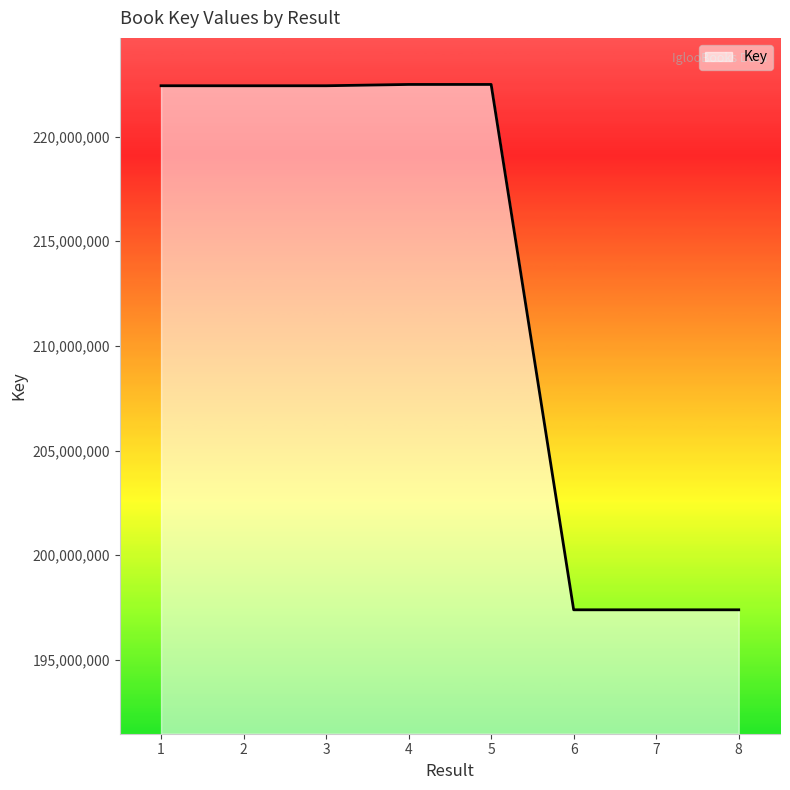

How many values are below 222430319?

4